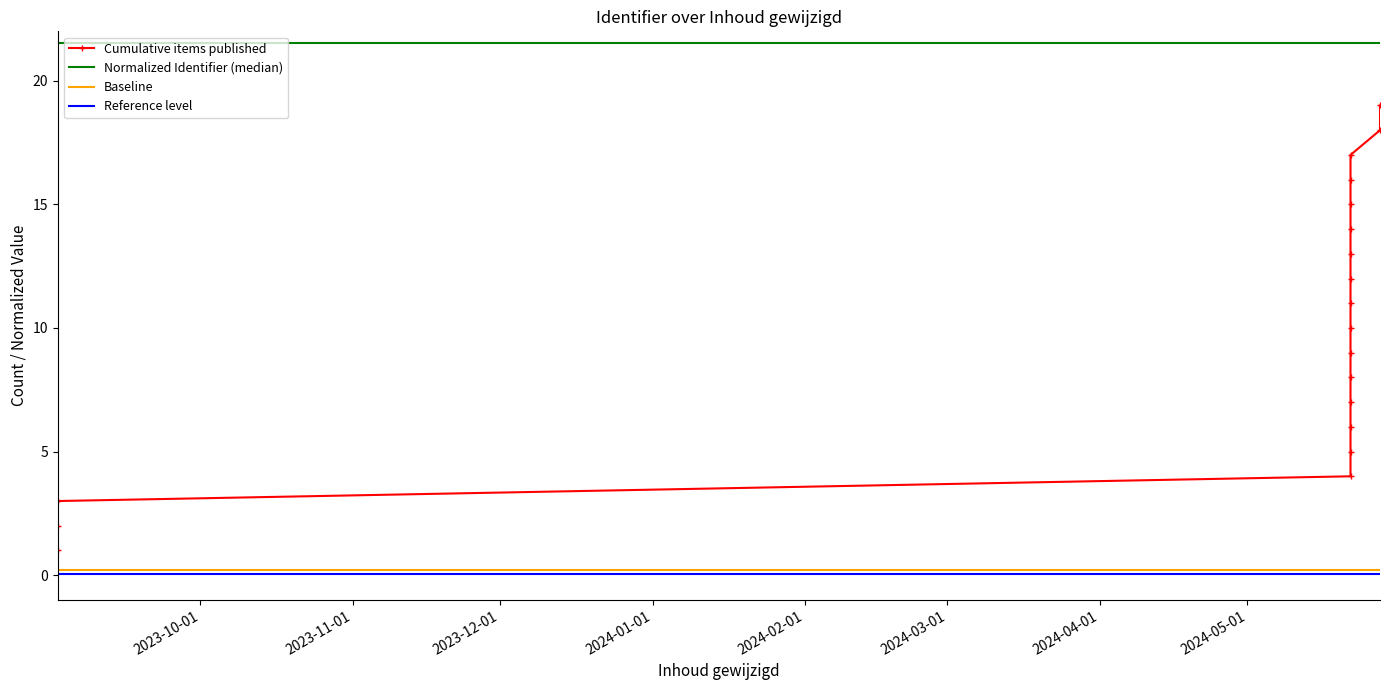

Is this an area chart (filled region under the line)?

No